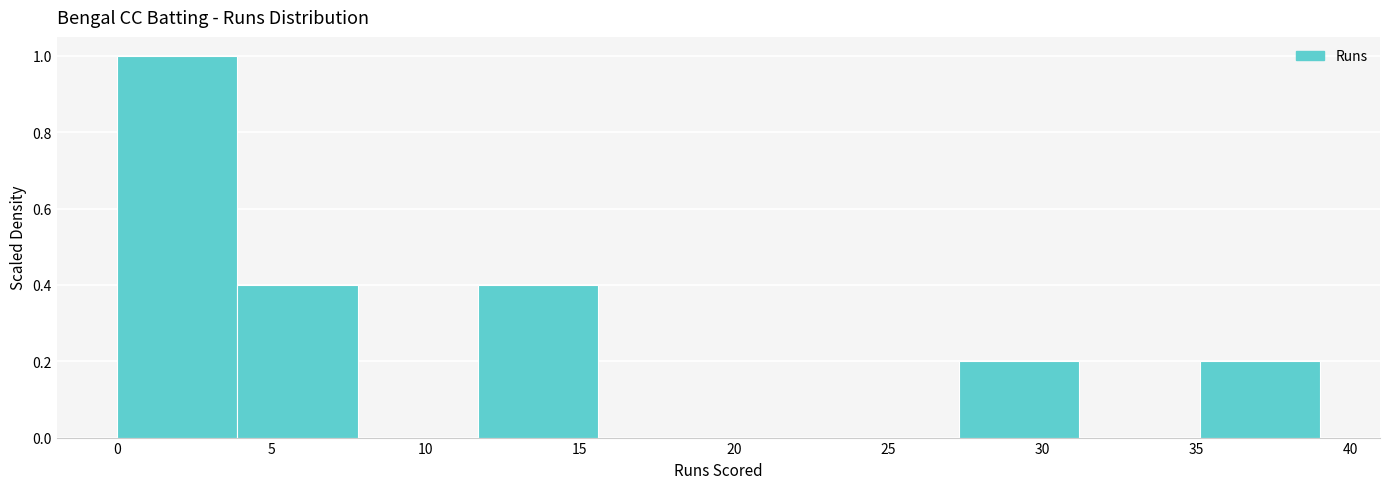

Which range on the x-axis has the tallest bar?

0.0 to 3.9